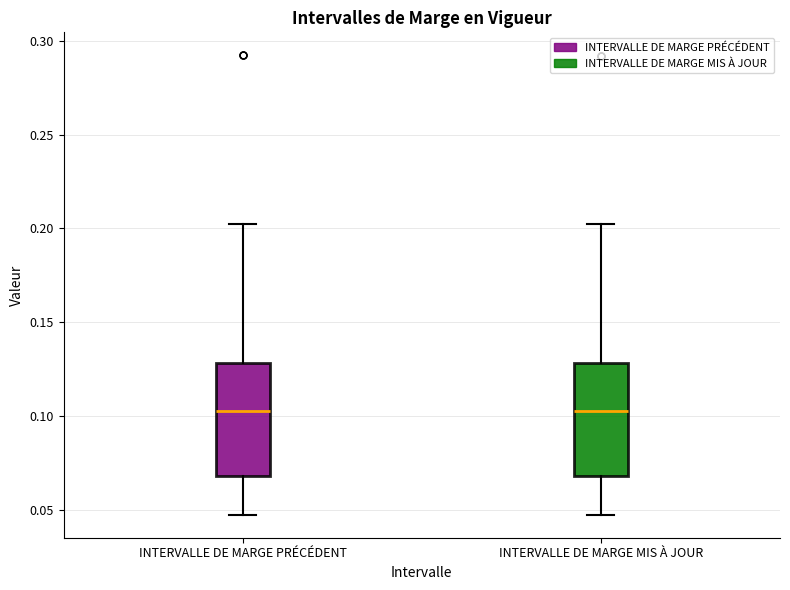

Reading left to right, transcribe this box plot: for each box, give where its median line is, the range the box spans, and where its two whiskers end, as read against the y-axis. The values are not printed on the chart, so give them approximately, as read against the axis.

INTERVALLE DE MARGE PRÉCÉDENT: median 0.105, box 0.070 to 0.130, whiskers 0.050 to 0.200
INTERVALLE DE MARGE MIS À JOUR: median 0.105, box 0.070 to 0.130, whiskers 0.045 to 0.200